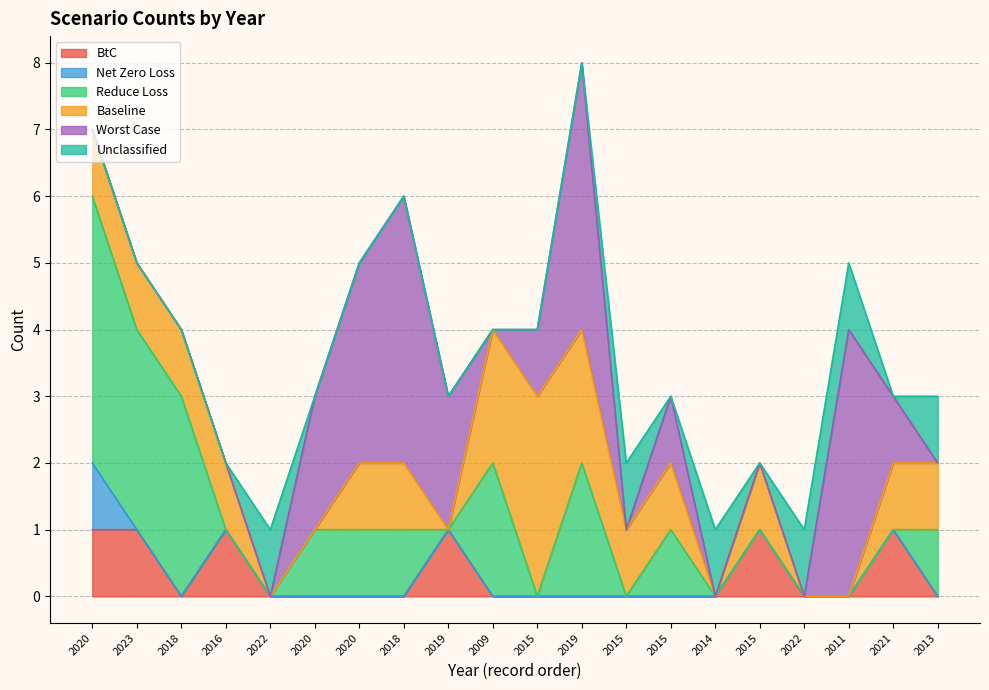

How many distinct data groups are displayed?

6